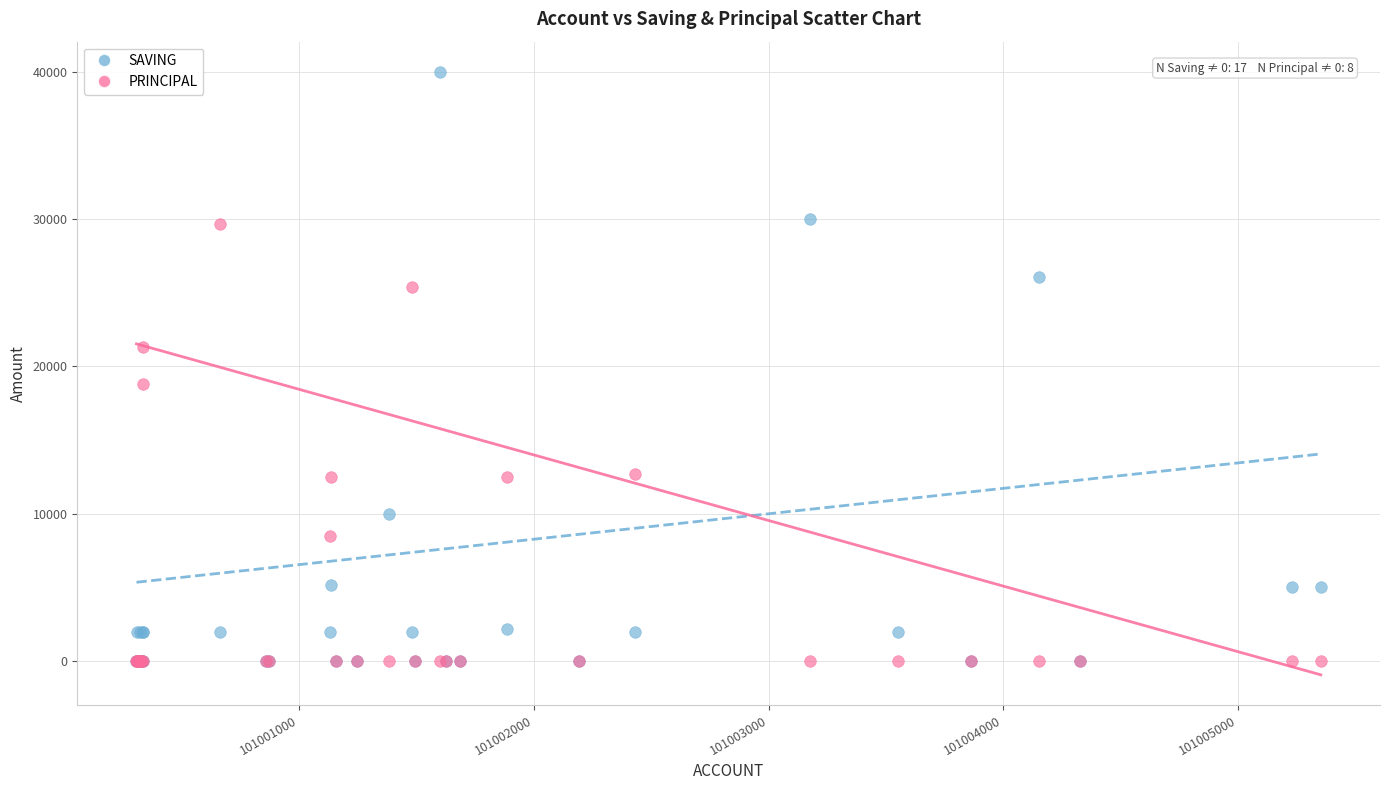

What are all the series names shown in the legend?

SAVING, PRINCIPAL